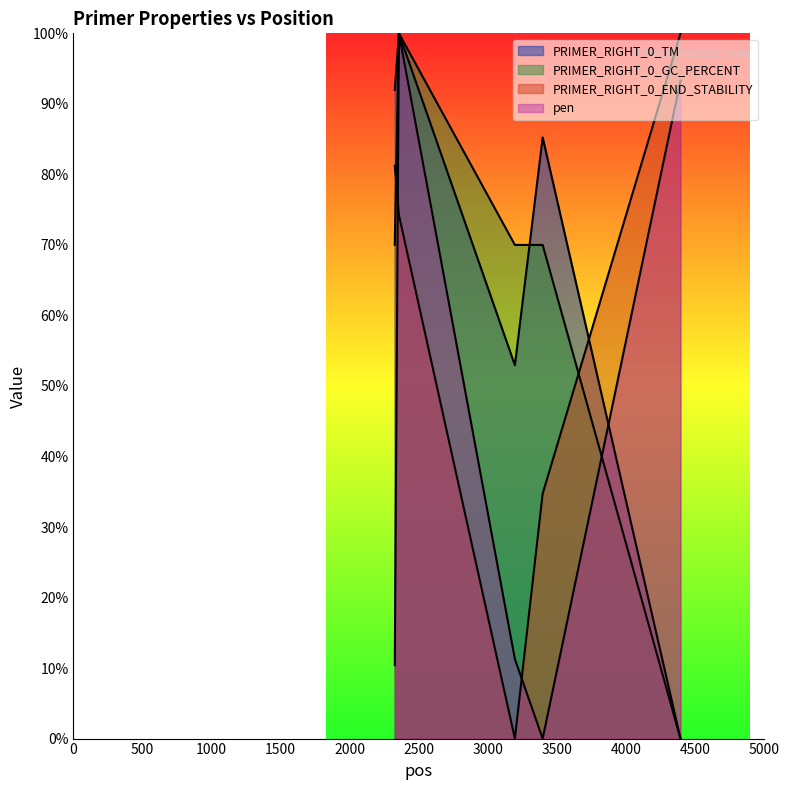

Reading left to right, what are all the values shown in this chart?

PRIMER_RIGHT_0_TM: 92.0	100.0	52.9	85.2	0.0
PRIMER_RIGHT_0_GC_PERCENT: 70.0	100.0	70.0	70.0	0.0
PRIMER_RIGHT_0_END_STABILITY: 81.2	74.2	0.0	34.7	100.0
pen: 10.4	100.0	11.3	0.0	93.3